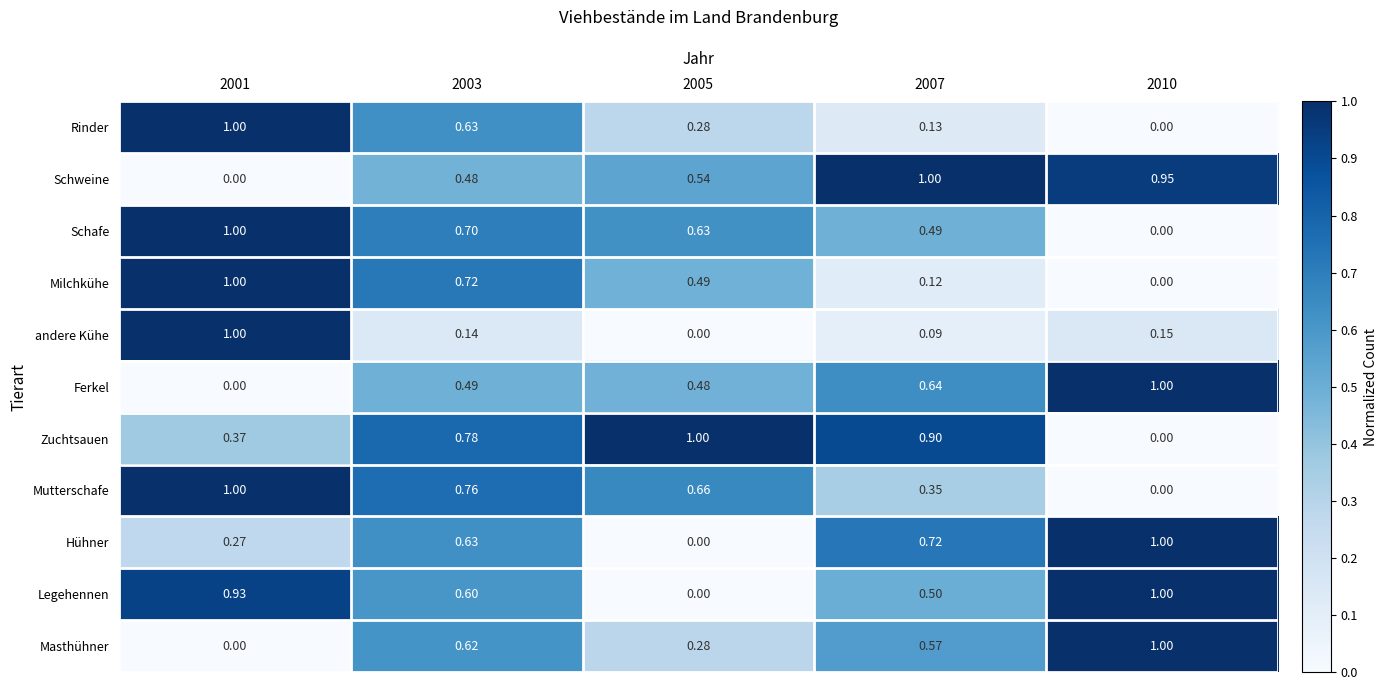

Is the value of Hühner at 2001 greater than the value of Legehennen at 2001?

No